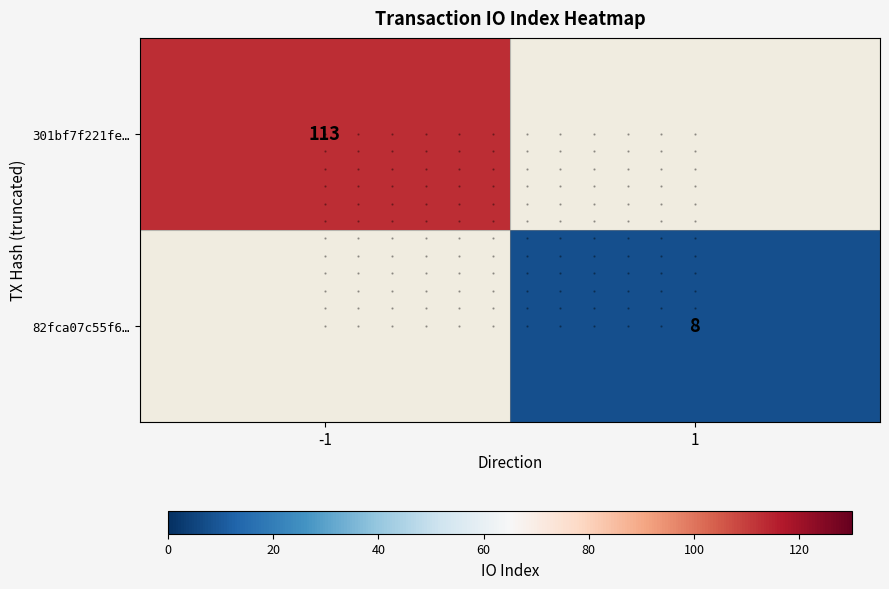

At how many categories does at least one series exceed 106?

1